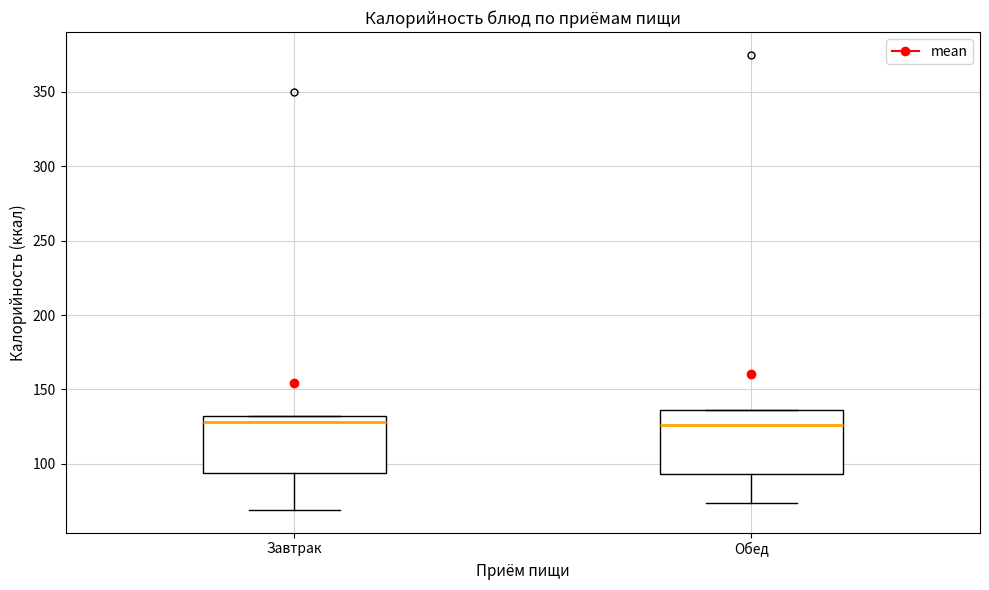

Comparing the boxes themselves (not the whiskers), which one is the tallest?

Обед